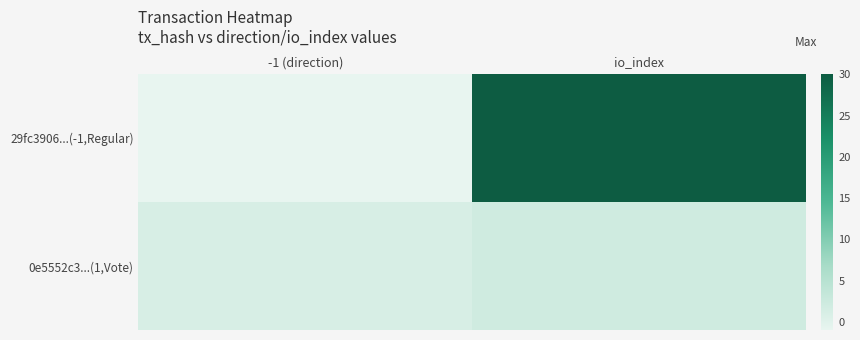

List the series in order of their overall mean, lowest first.

0e5552c3...(1,Vote), 29fc3906...(-1,Regular)